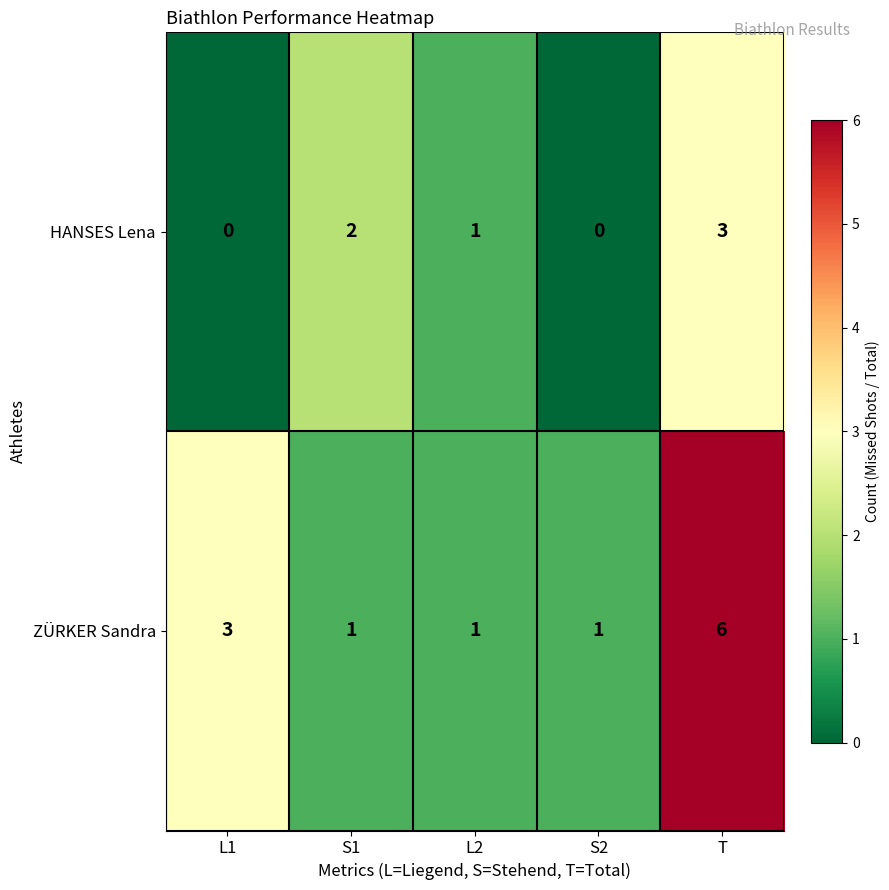

What is the greatest value displayed?

6